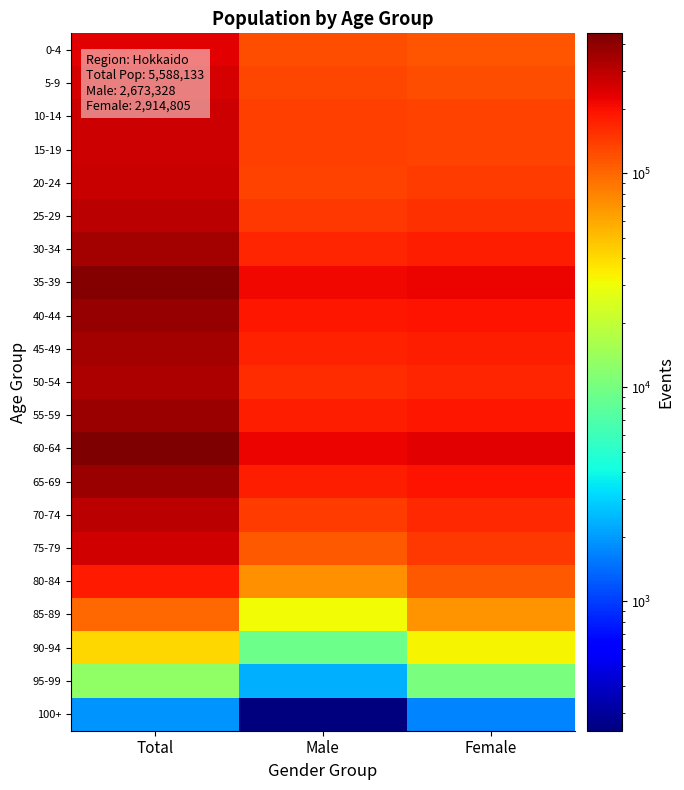

Which series has the largest total across all categories?

60-64